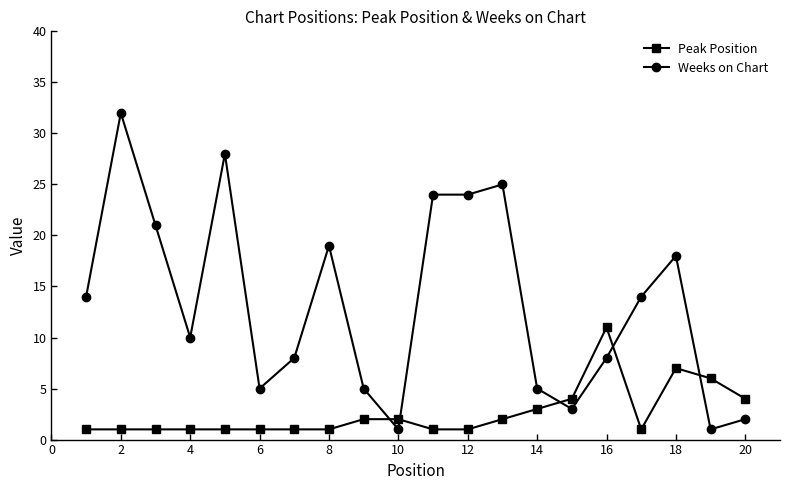

Which series has the largest range (max minus min)?

Weeks on Chart